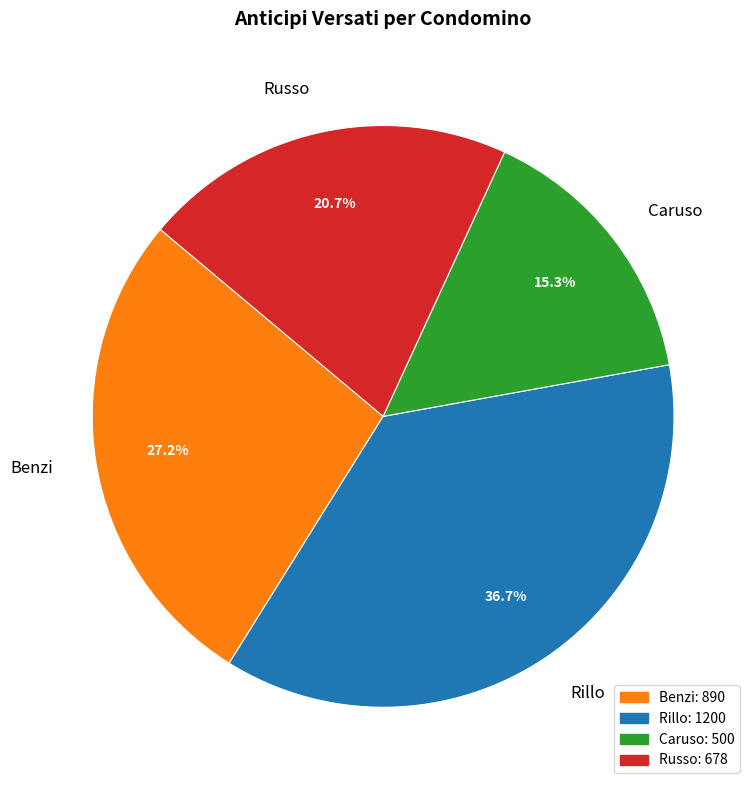

What is the smallest slice in the pie chart?

Caruso